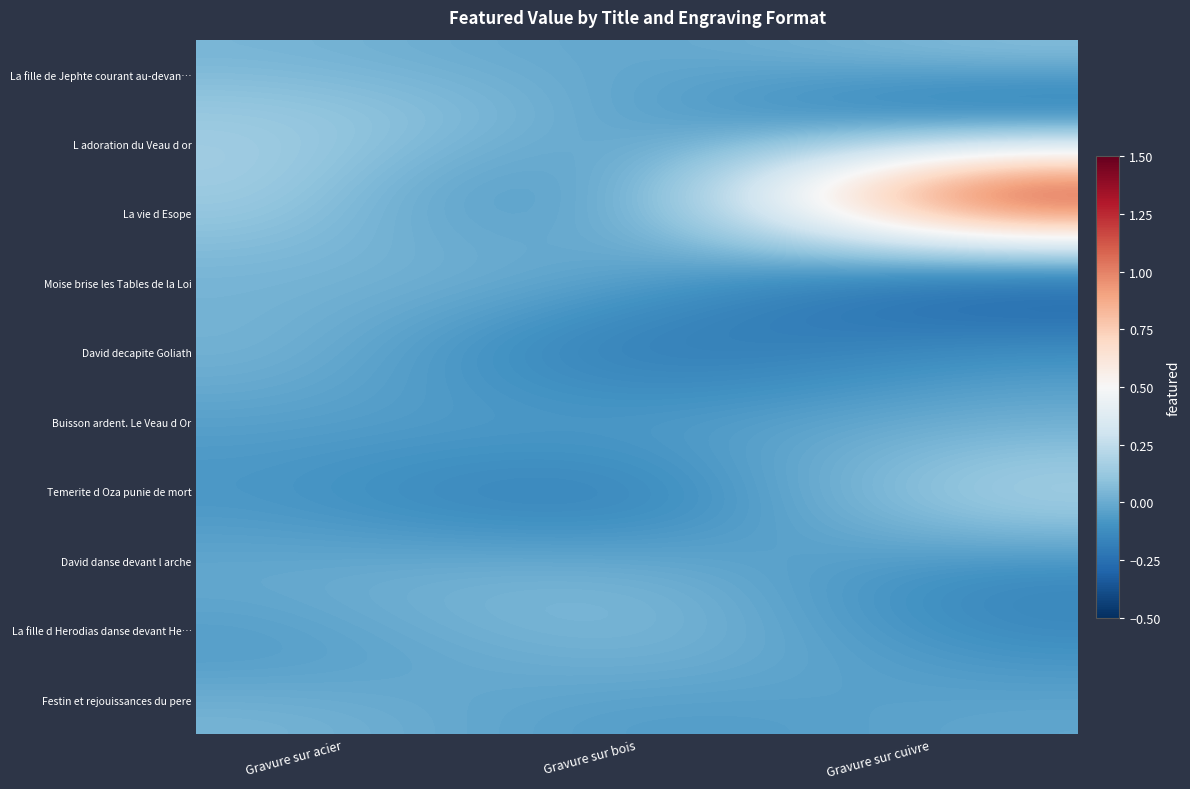

Count the number of data series in this chart.

10